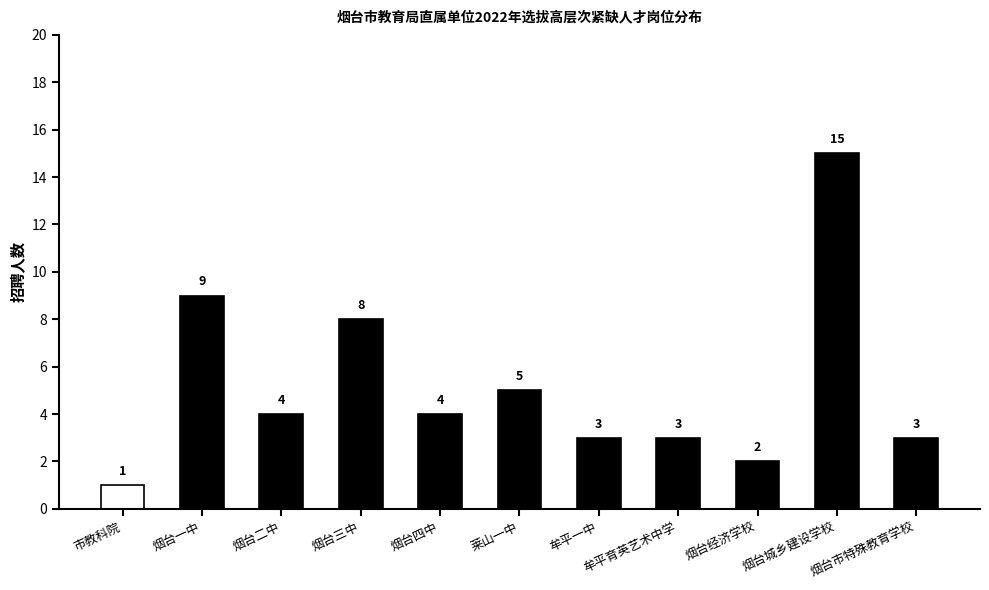

Which label corresponds to the smallest value in the chart?

市教科院